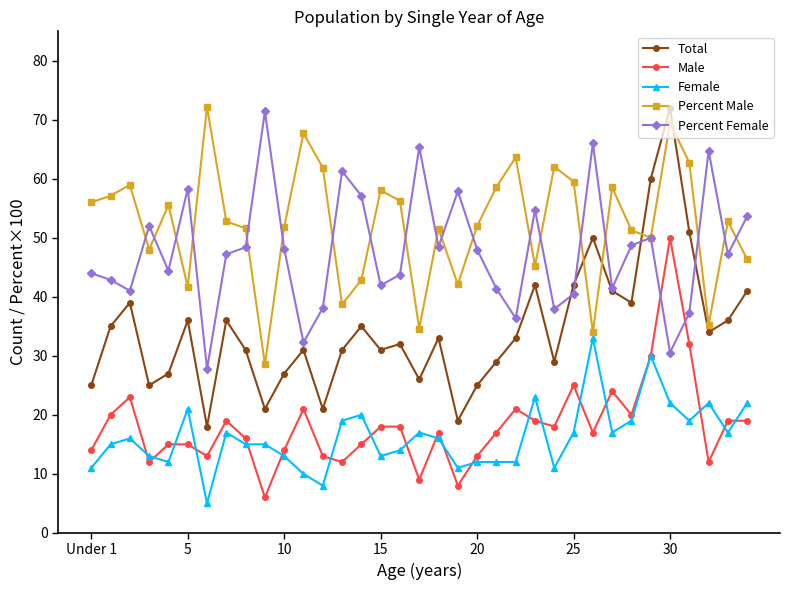

What is the sum of all Percent Male values?

1829.7